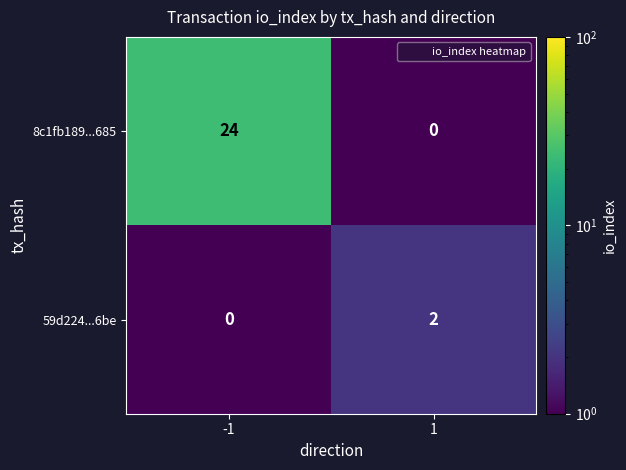

The value of 8c1fb189...685 at 1 is 14. True or false?

False